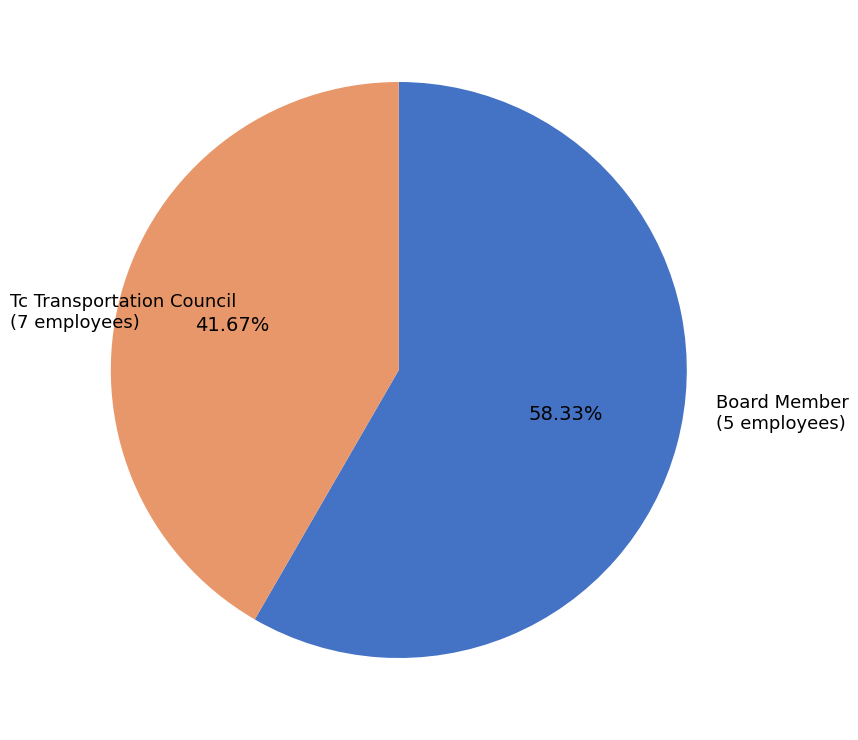

Is there any slice that represents more than half of the pie?

Yes